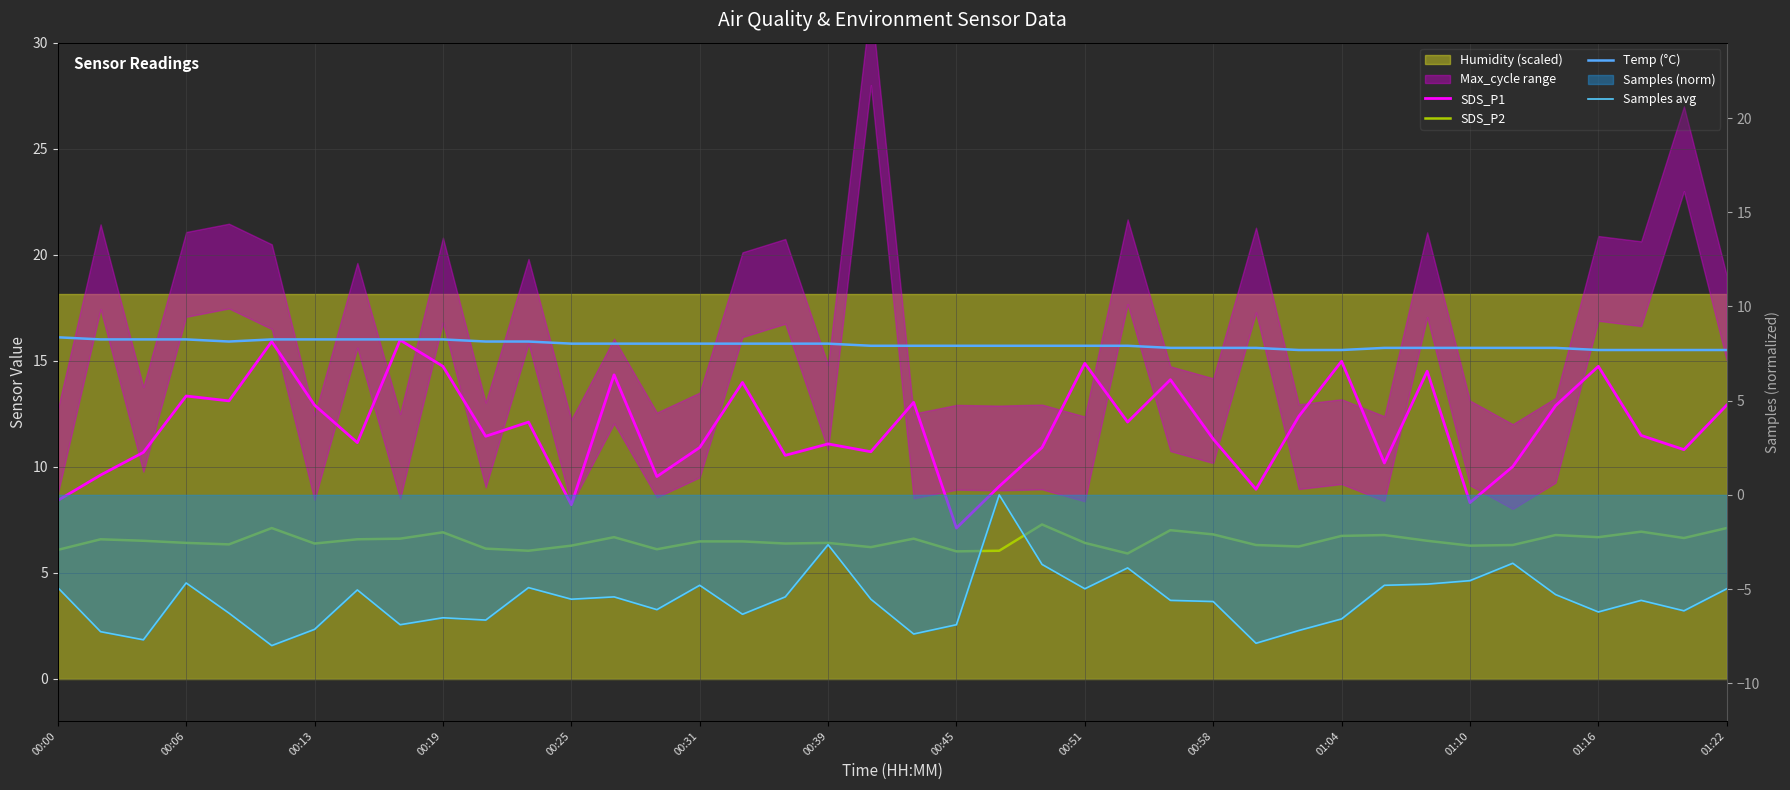

True or false: SDS_P1 has more than 0 points higher than both neighbors.

True